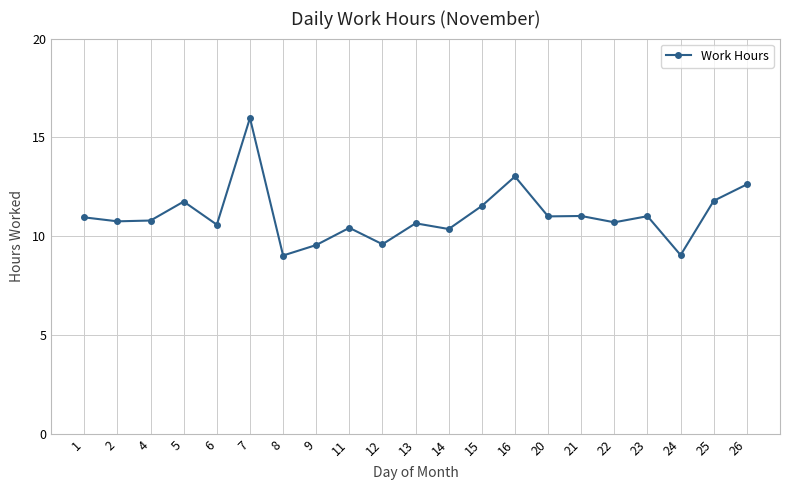

Which label corresponds to the largest value in the chart?

7